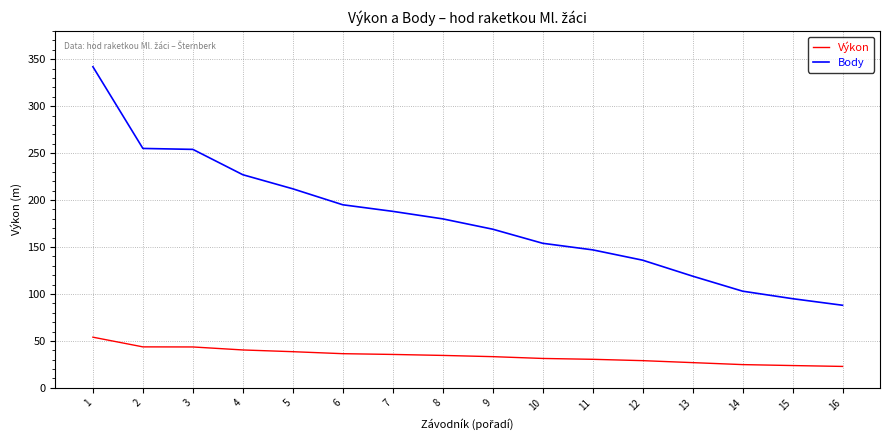

How many lines are shown in the chart?

2